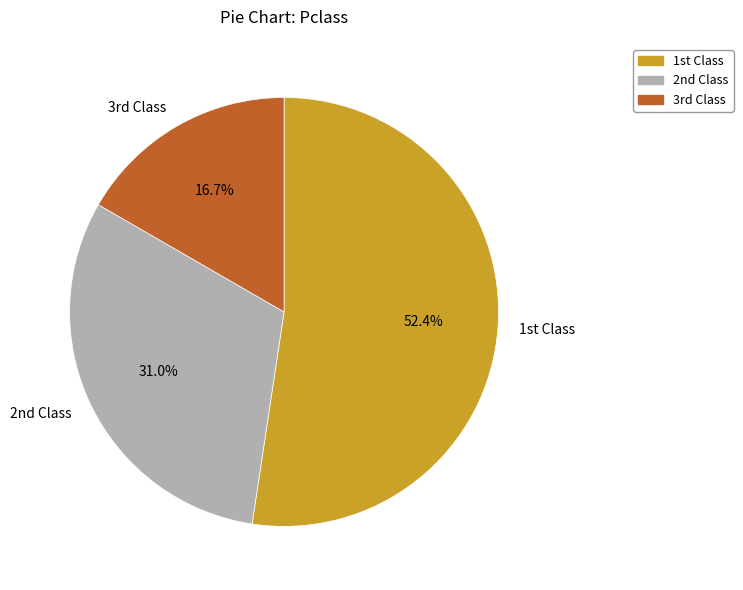

Is there any slice that represents more than half of the pie?

Yes